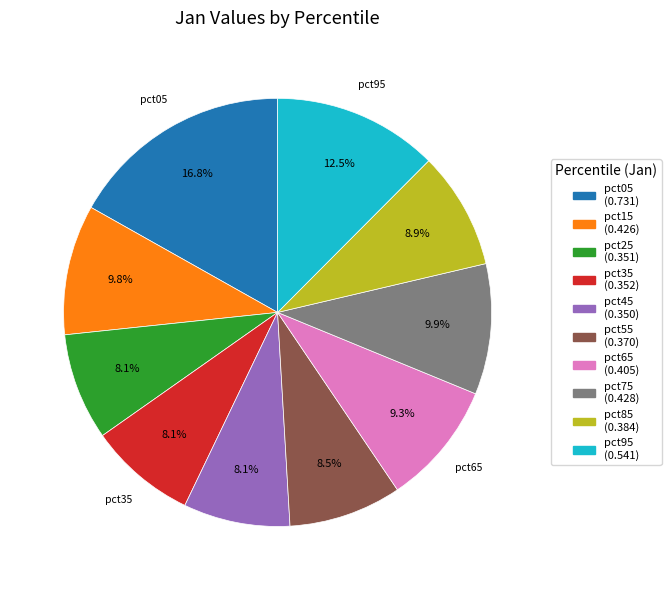

How much of the chart is everything except pct95?

87.5%